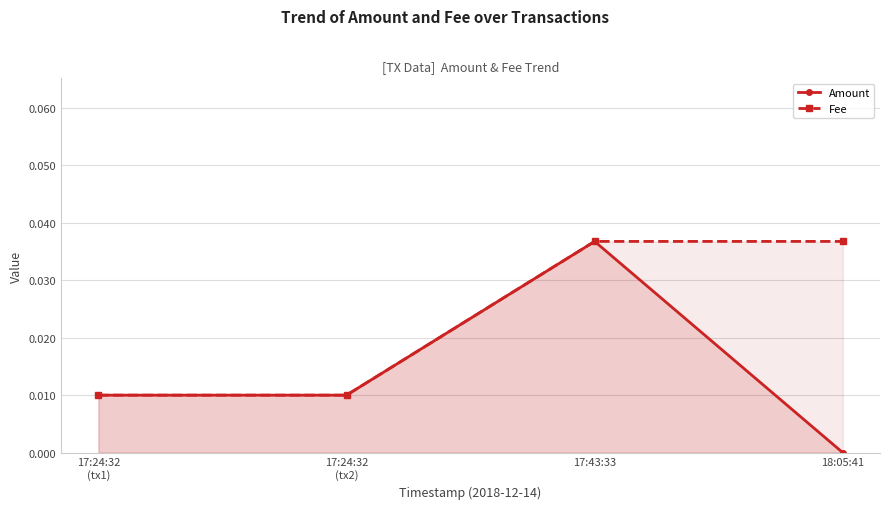

Reading left to right, list all the values displayed in this chart.

Amount: 17:24:32
(tx1)=0.0	17:24:32
(tx2)=0.0	17:43:33=0.0	18:05:41=0.0
Fee: 17:24:32
(tx1)=0.0	17:24:32
(tx2)=0.0	17:43:33=0.0	18:05:41=0.0